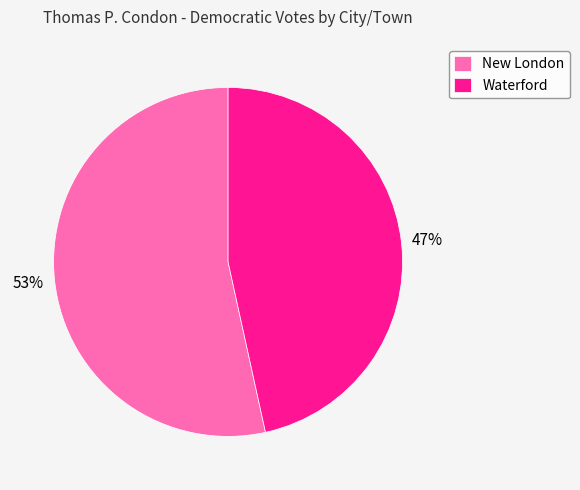

To the nearest percent, what is the average slice percentage?

50%